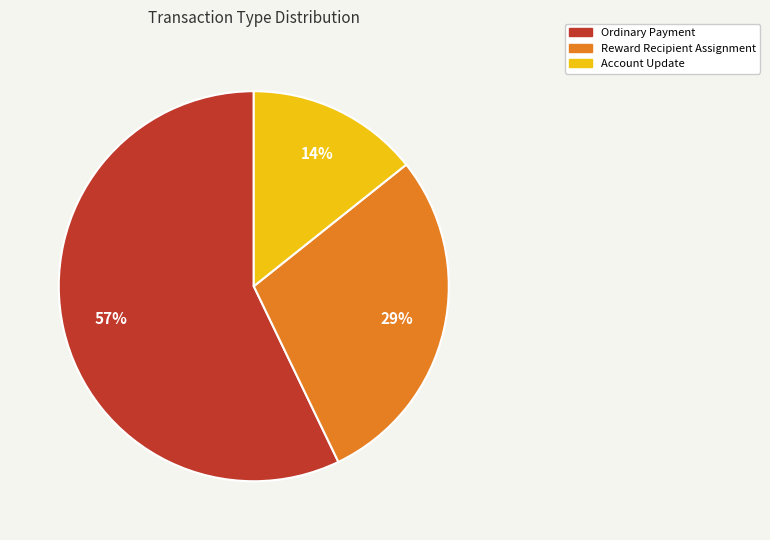

Do Reward Recipient Assignment and Account Update together represent more than half of the pie?

No